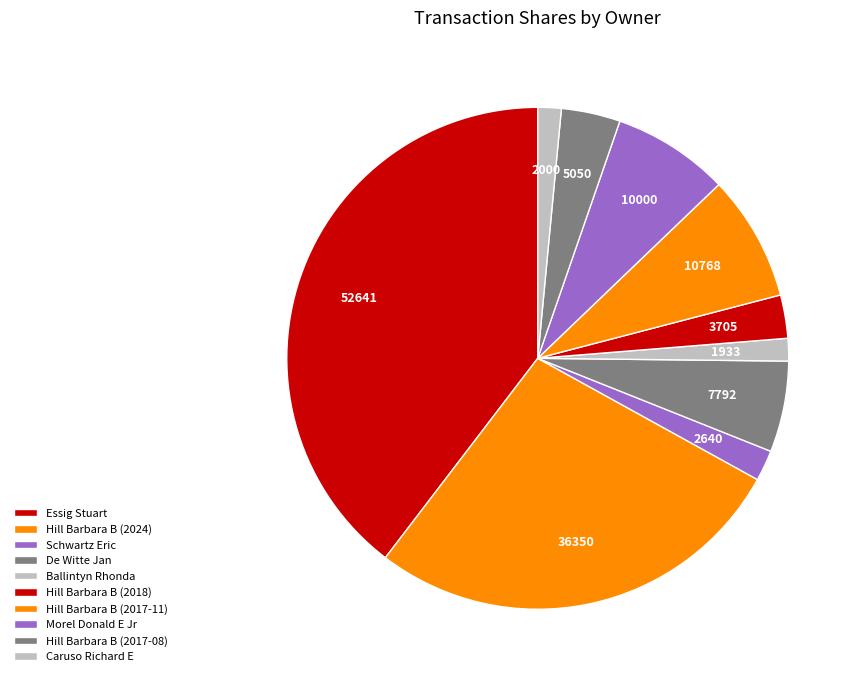

Which category has the biggest portion of the pie?

Essig Stuart